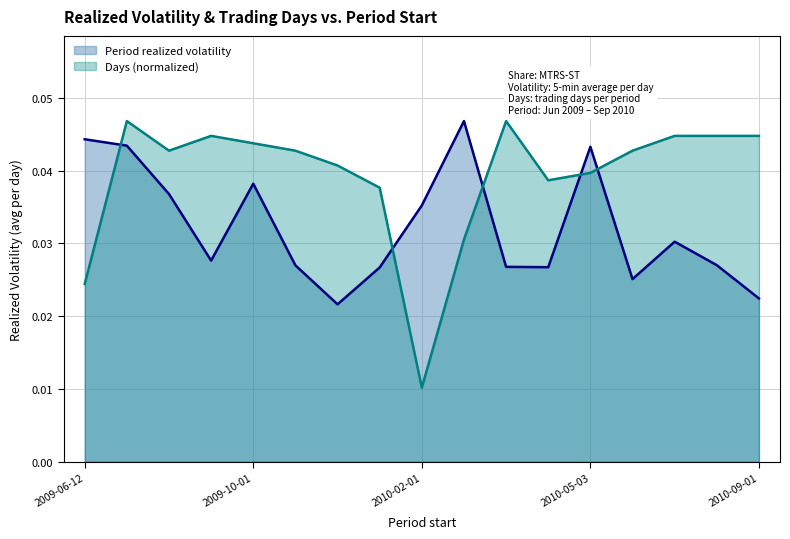

After their last crossing, which series has the higher values: Days or Period realized volatility?

Days